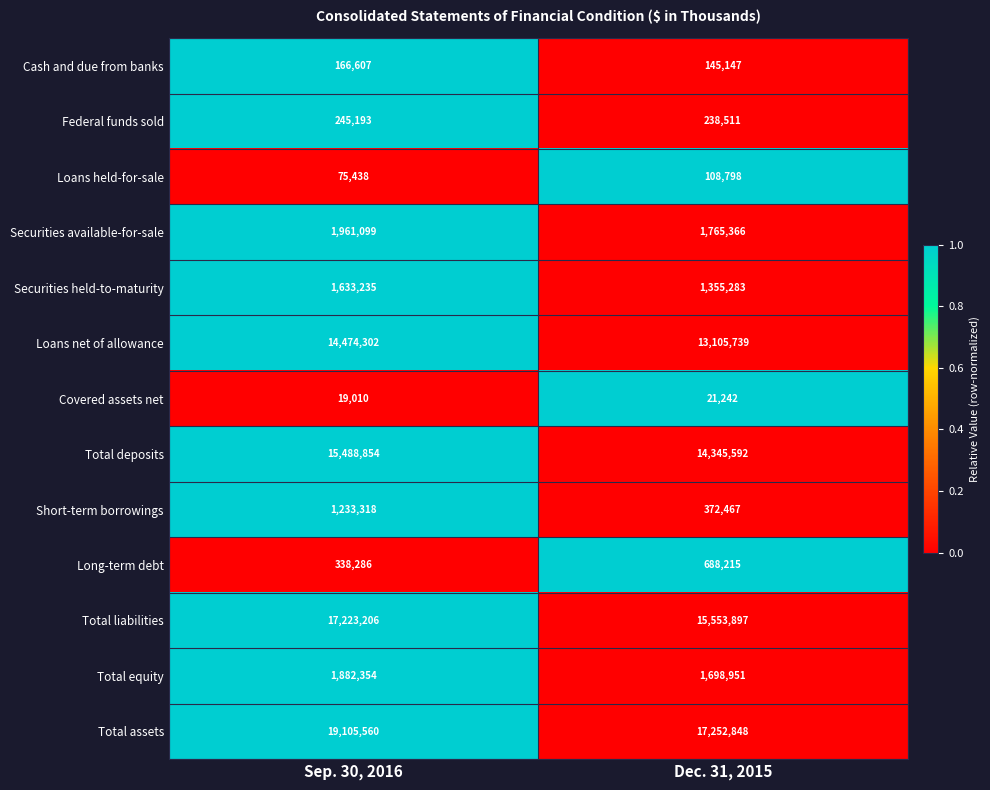

How many data points in Total assets are less than 19105560?

1